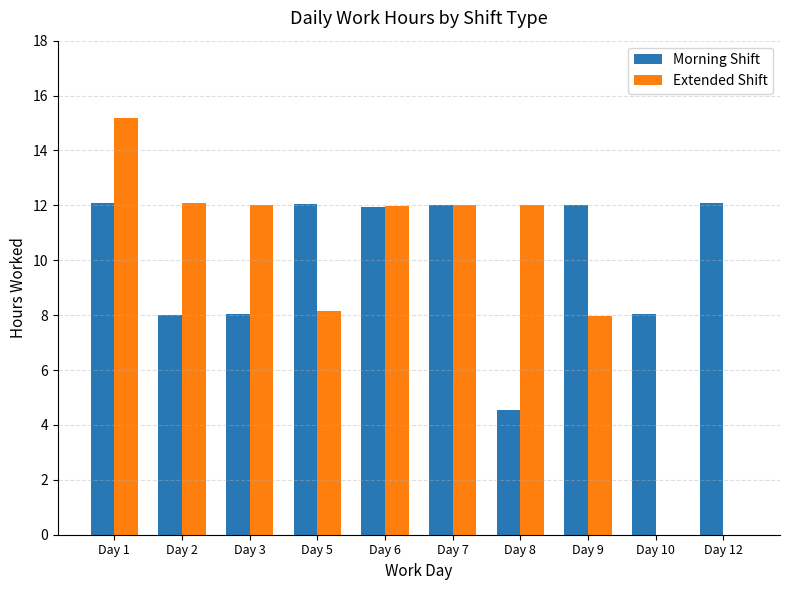

True or false: Extended Shift has a value of 12.0 at Day 7.

True